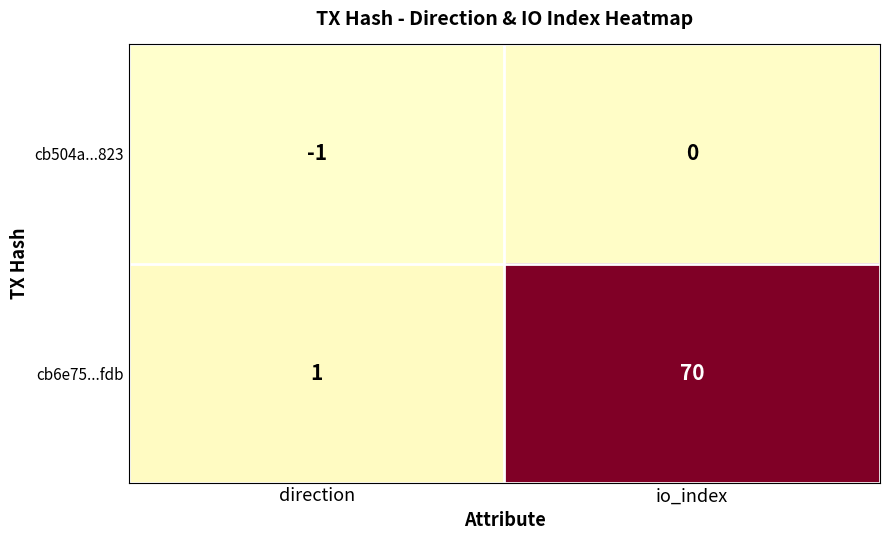

What is the spread (max minus min) of values at io_index?

70